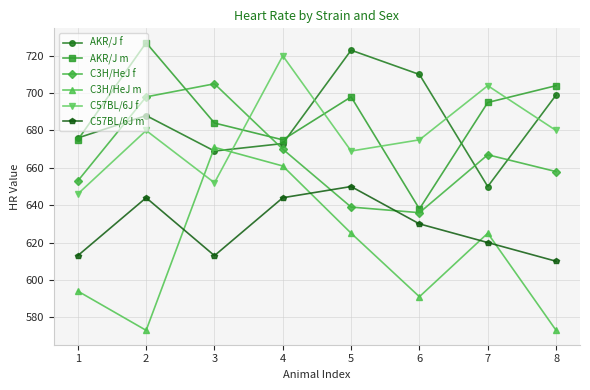

After their last crossing, which series has the higher values: AKR/J m or C57BL/6J f?

AKR/J m